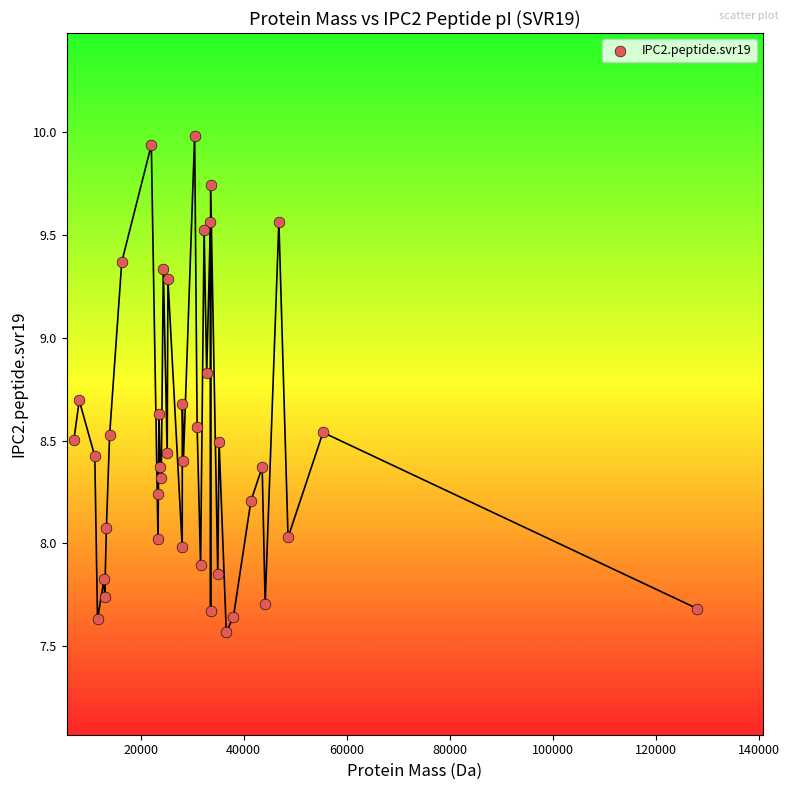

What is the range of X values (max minus min)?

121060.8